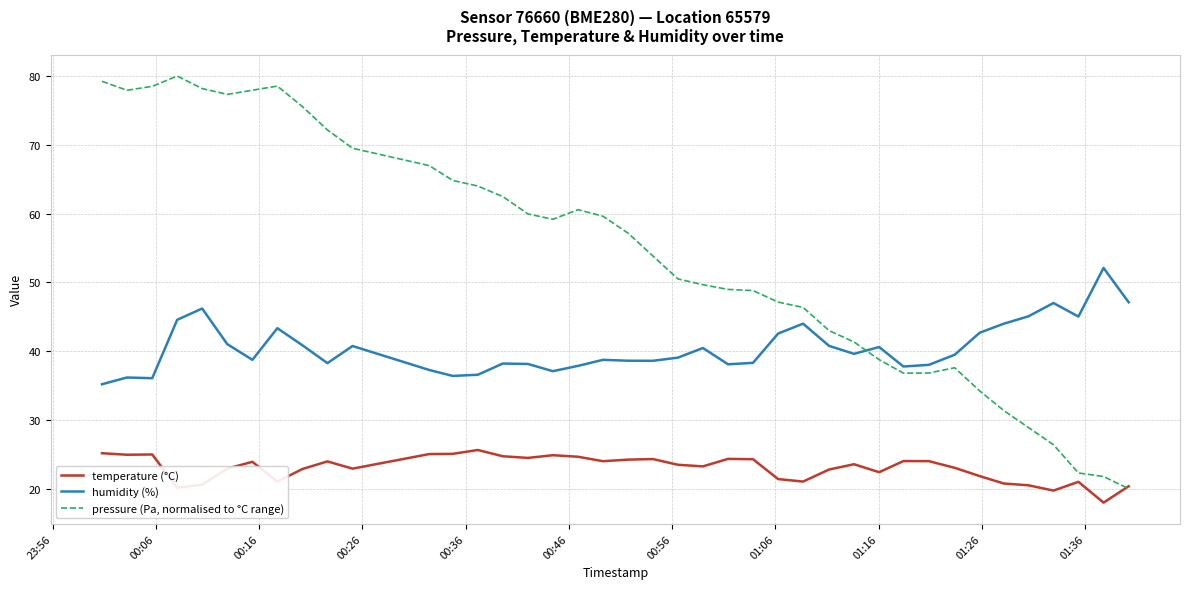

What is the minimum value for temperature (°C)?

18.0